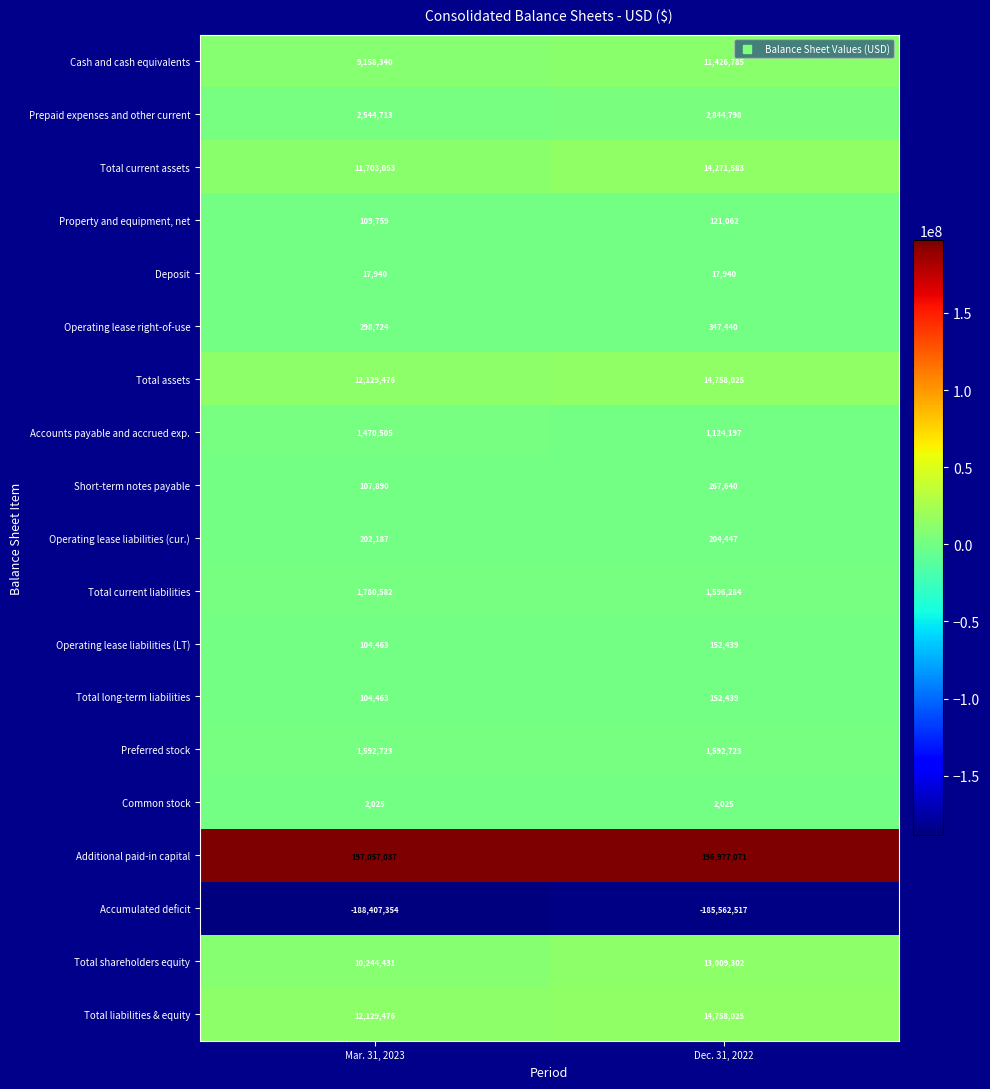

What is the total value across all series at Dec. 31, 2022?

88061708